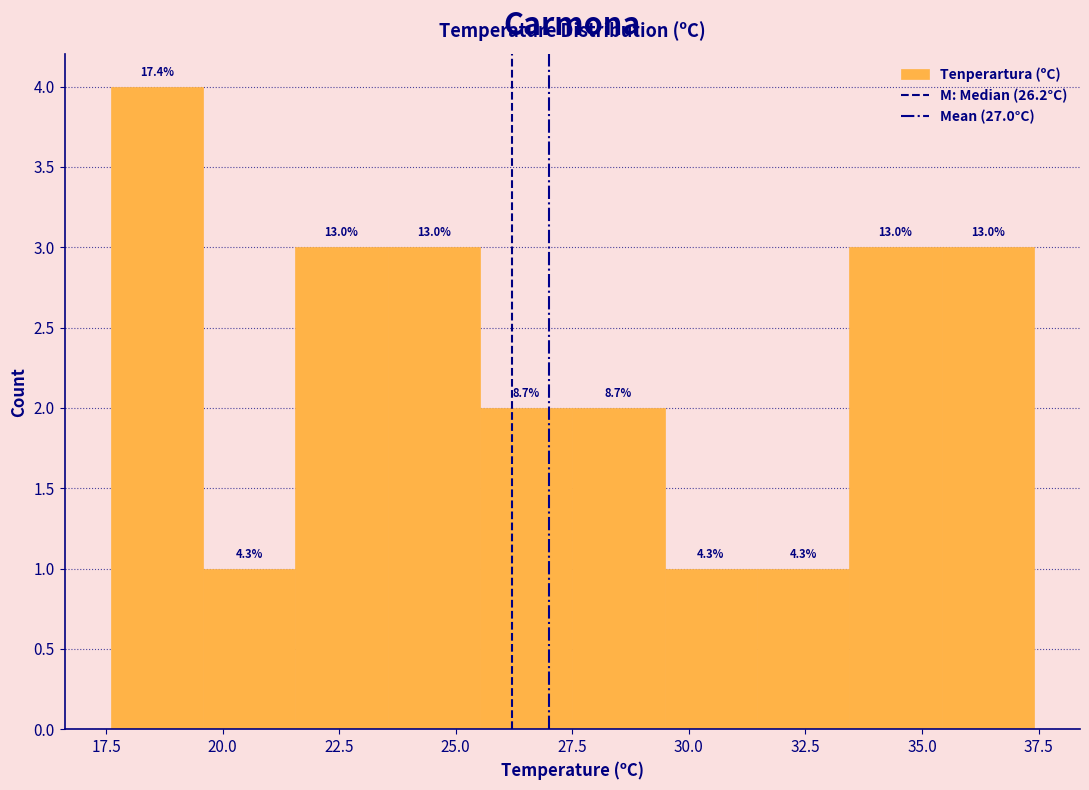

Around what value on the x-axis is the tallest bar? Give the approximate position of its centre, as read against the axis.

18.5